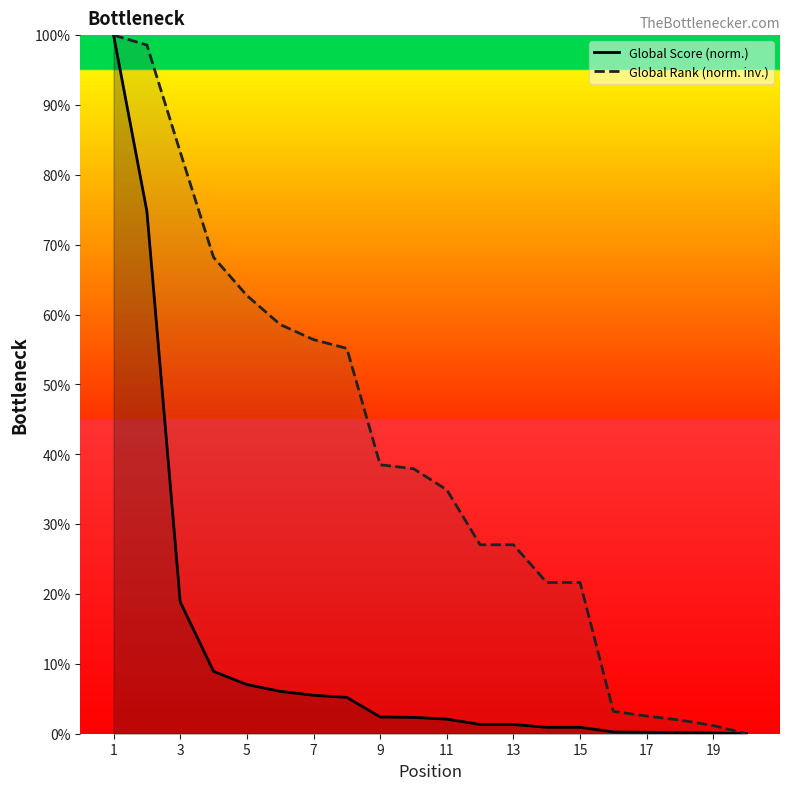

How many positive values does the Global Score (norm.) series have?

19